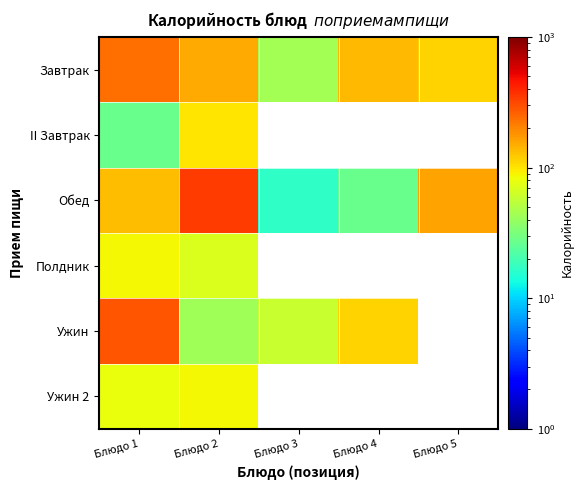

What is the lowest value of the Полдник series?

71.0